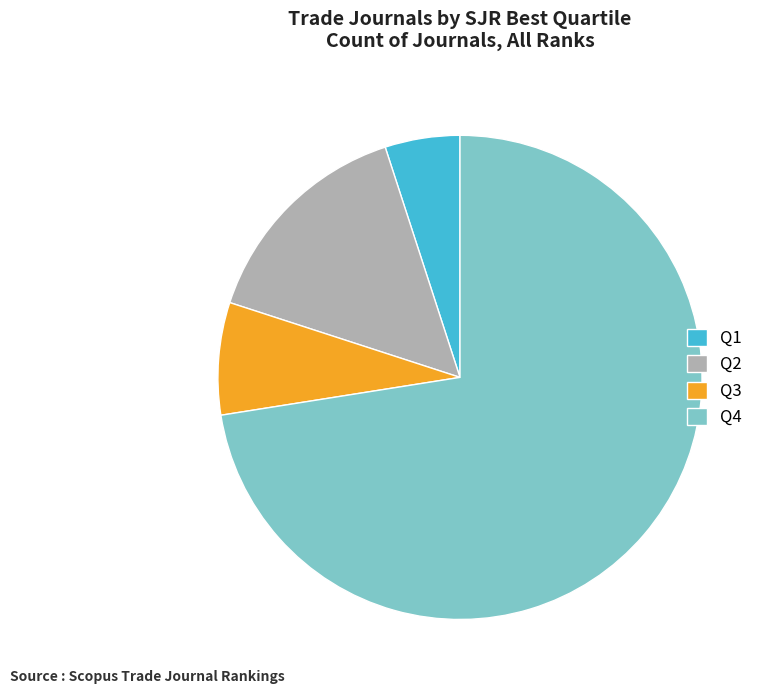

Which category has the smallest portion of the pie?

Q1